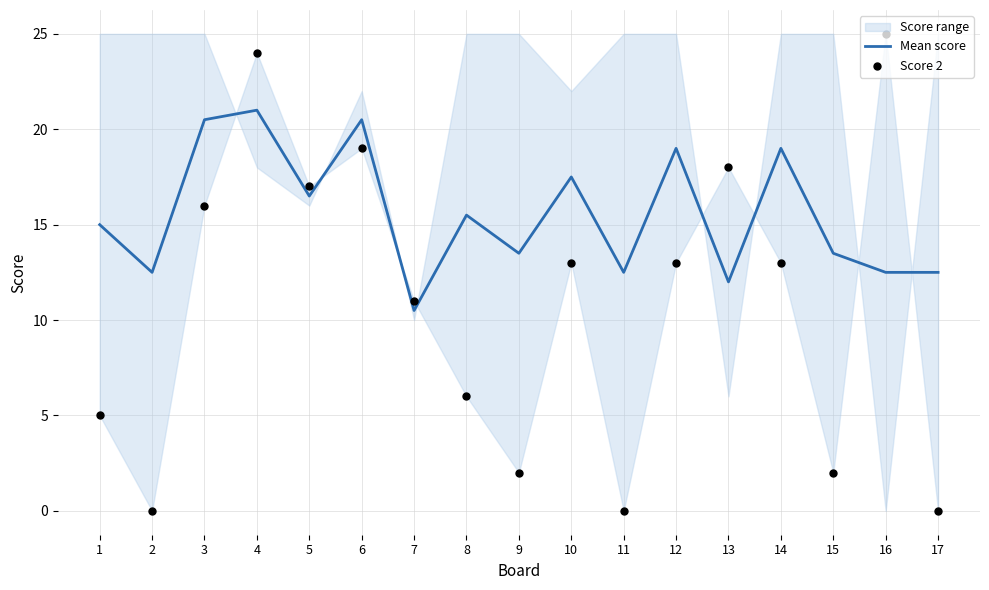

Which series has the largest total across all categories?

Mean score